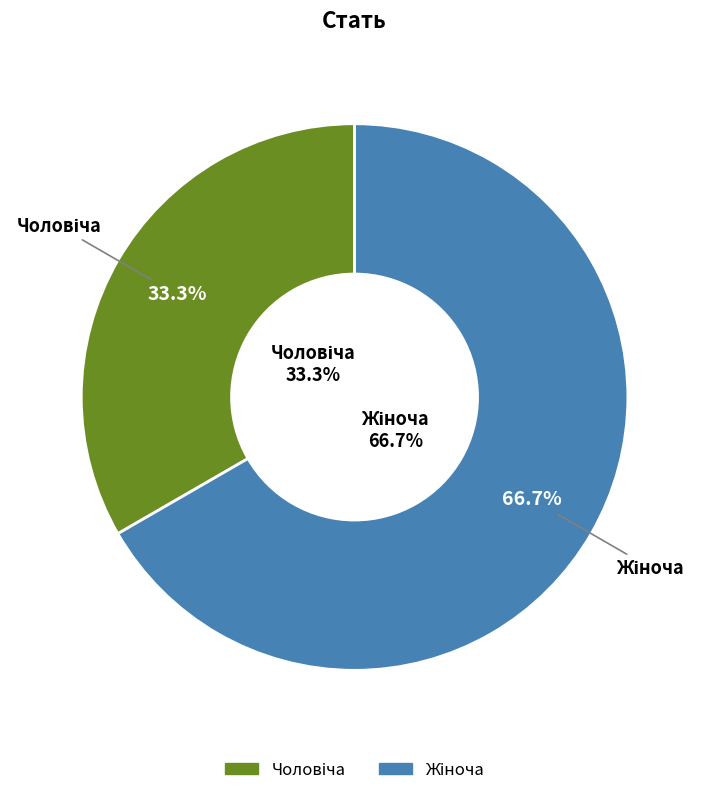

Is it true that Жіноча is 60% of the pie?

False